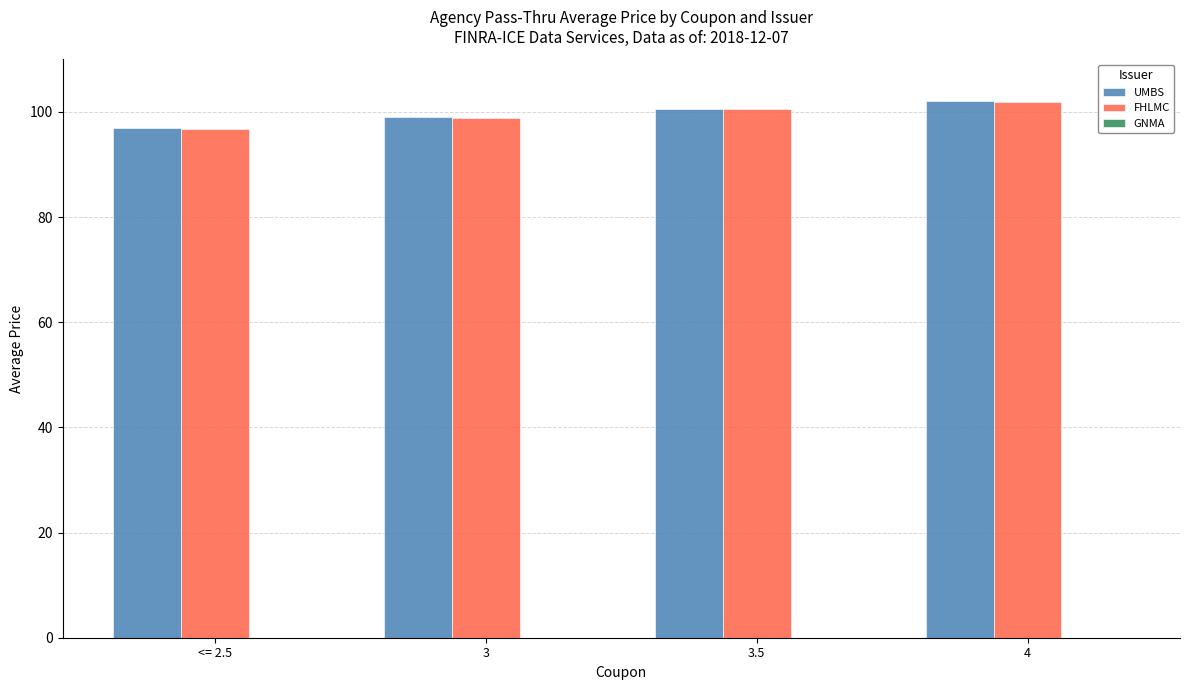

What is the label of the 2nd bar from the right?

3.5